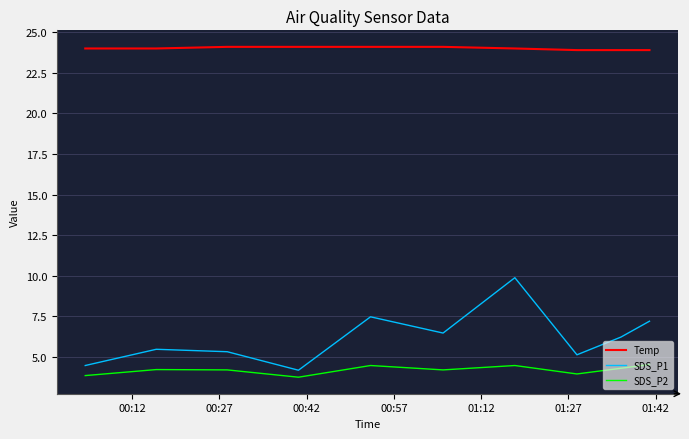

Which series has the largest total across all categories?

Temp